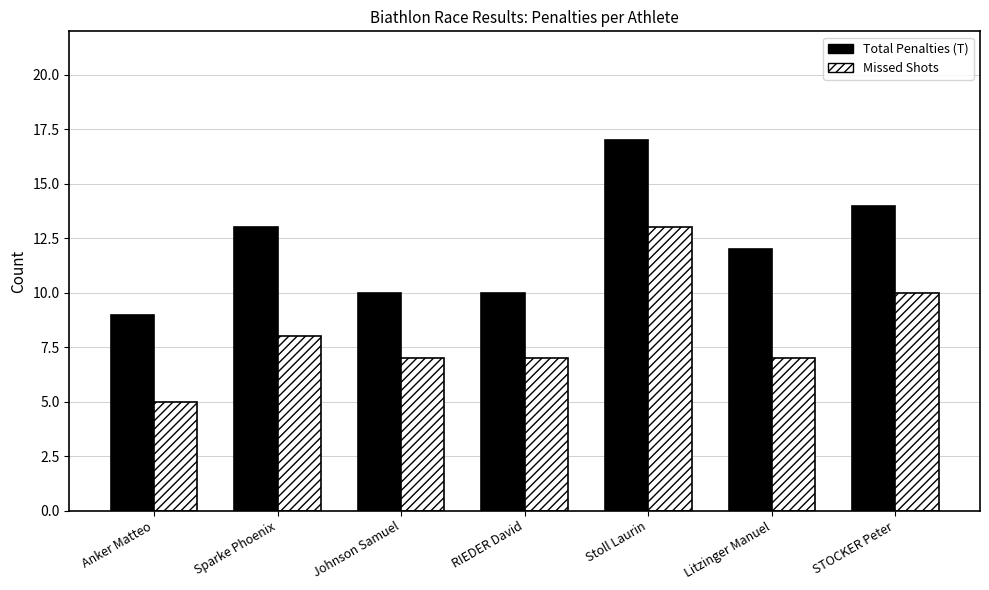

At Stoll Laurin, list the series in order from smallest to largest.

Missed Shots, Total Penalties (T)